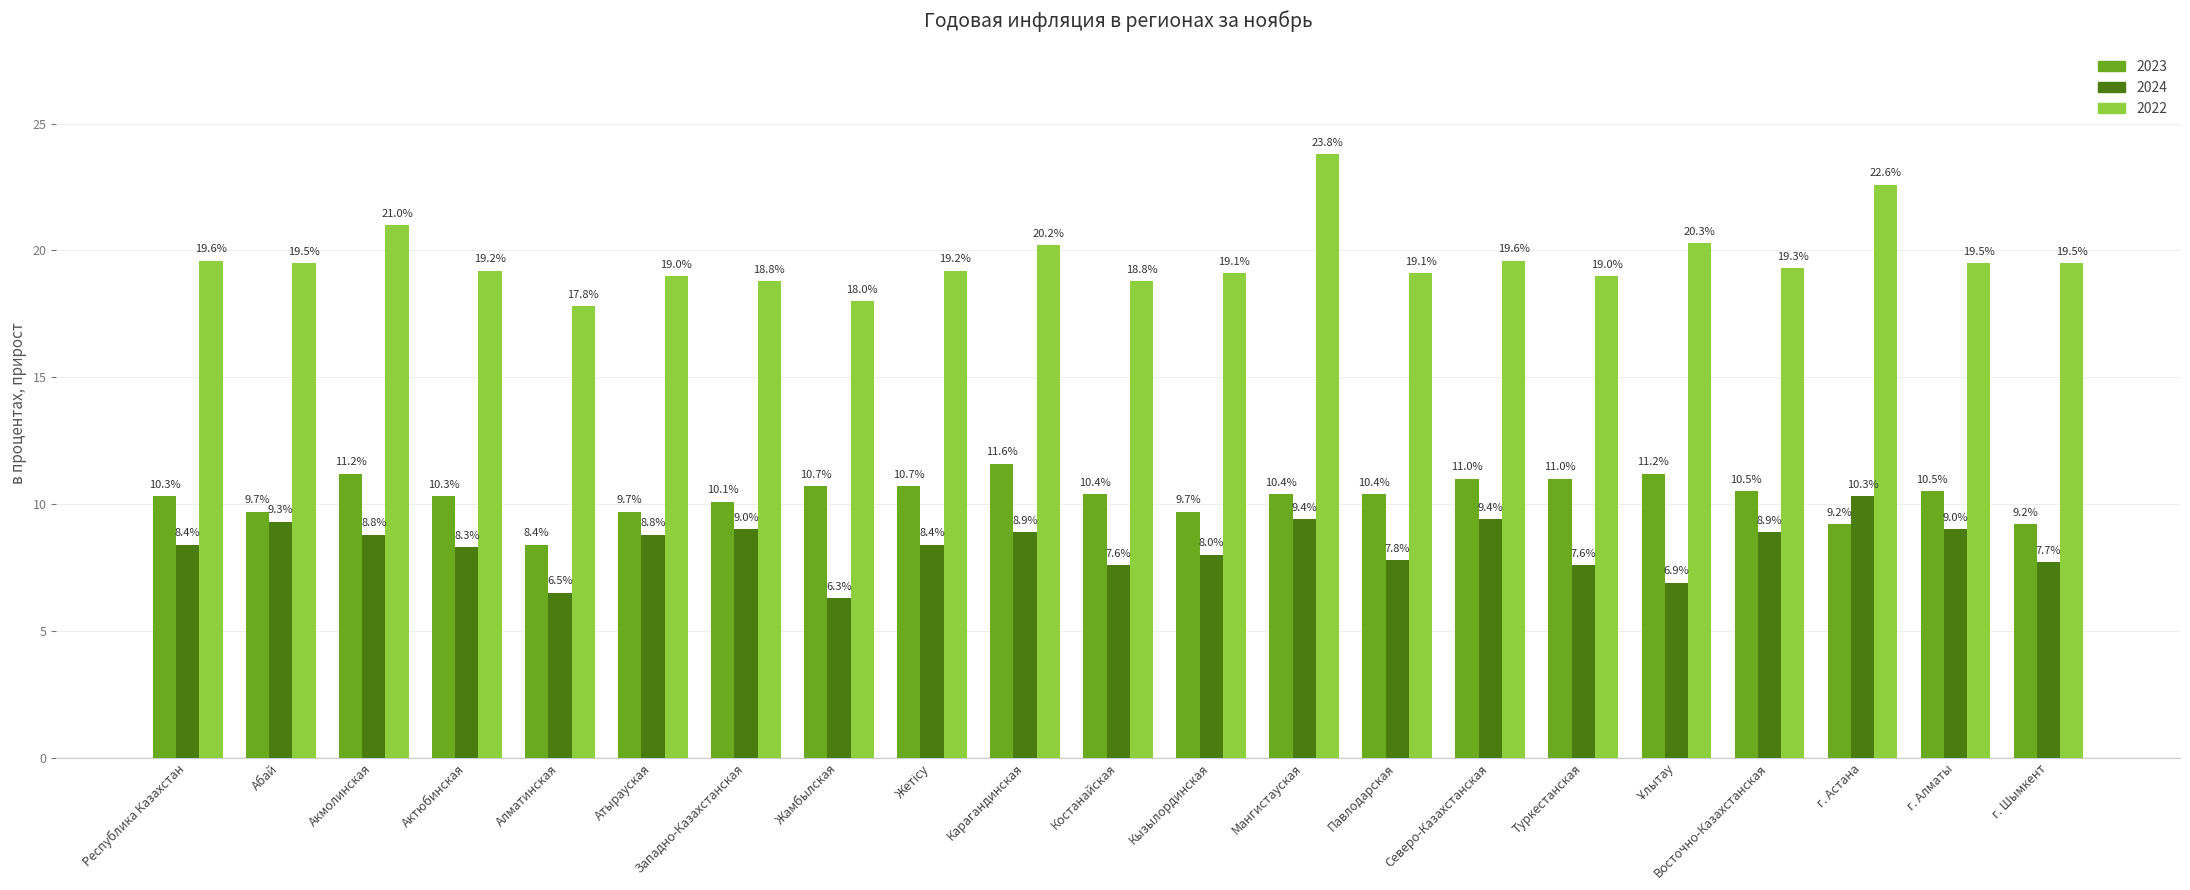

What is the label of the 6th bar from the right?

Туркестанская